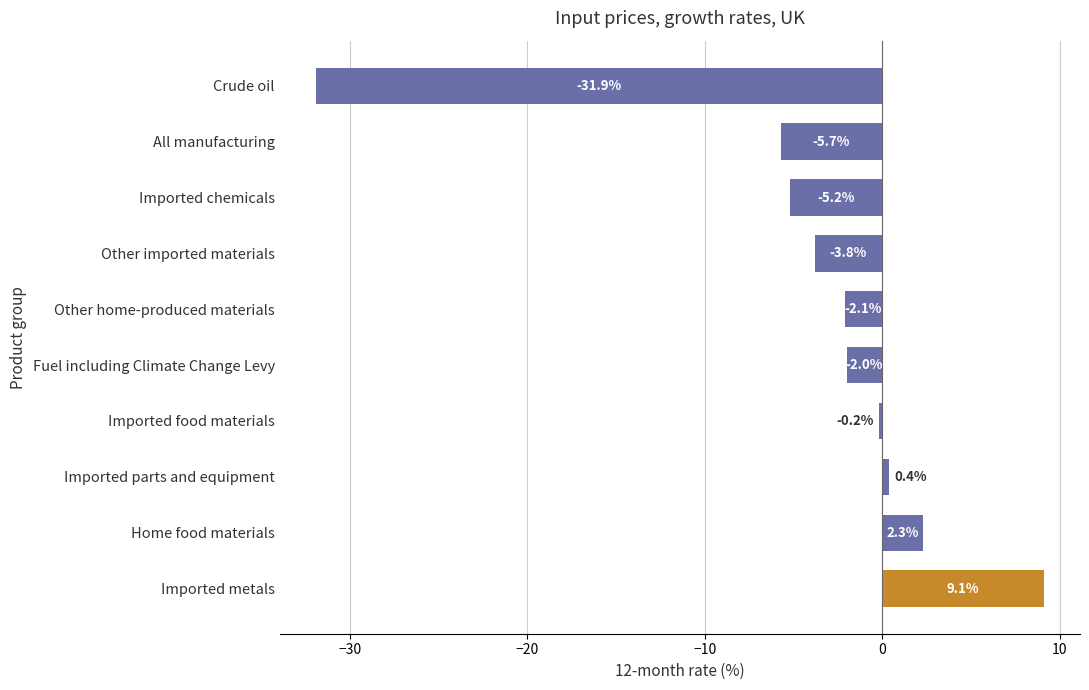

Is it true that the value at Fuel including Climate Change Levy is -2.0?

True